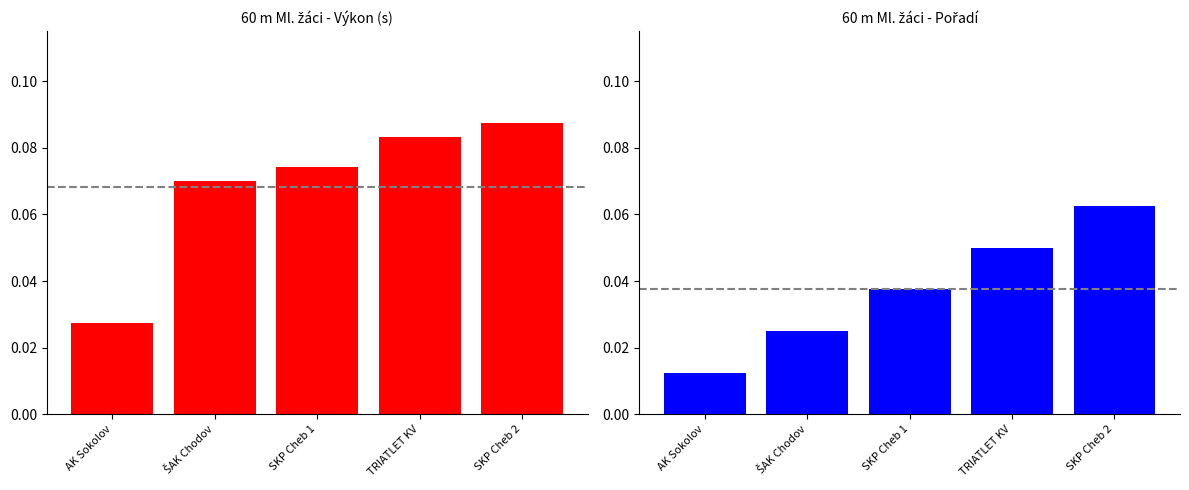

How many Výkon values are between 0 and 1?

5